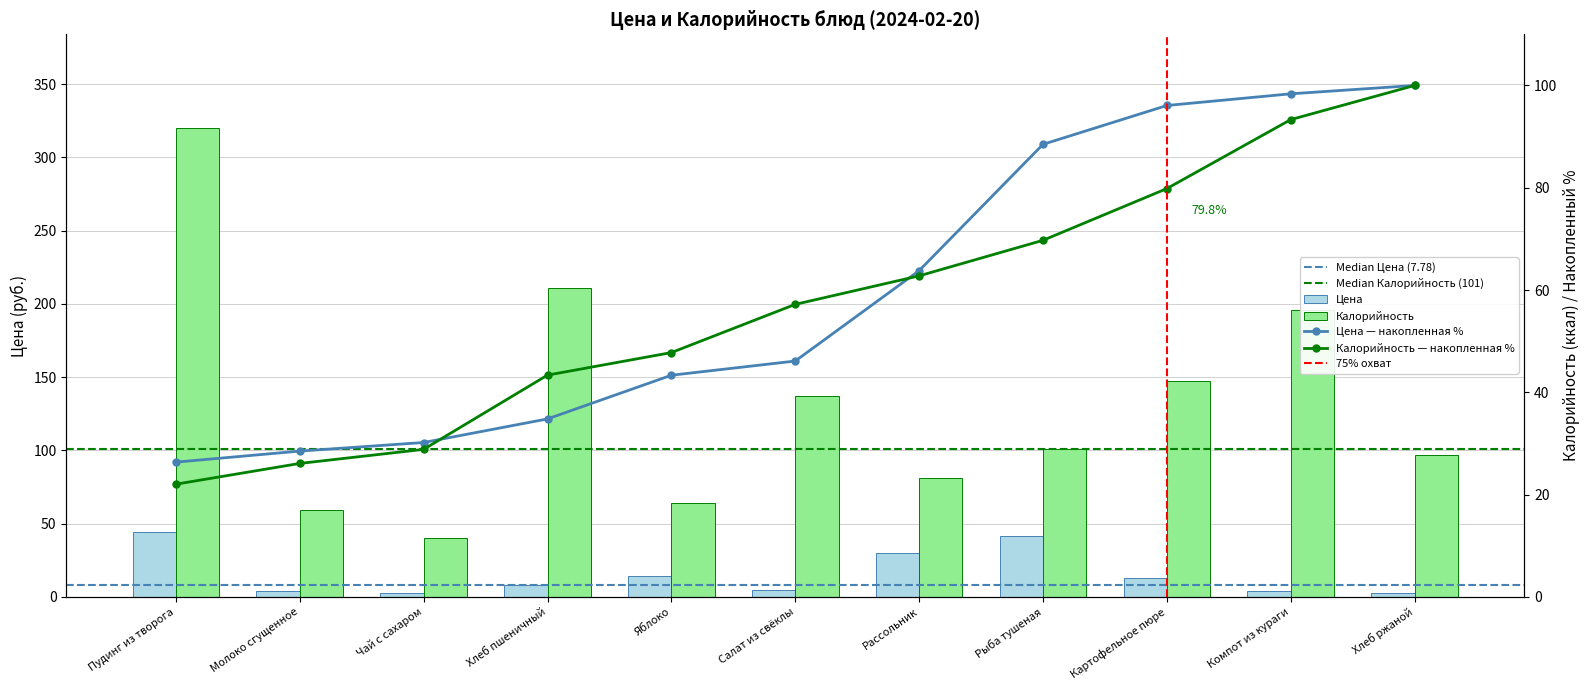

What is the difference between the Цена values at Хлеб ржаной and Чай с сахаром?

0.1